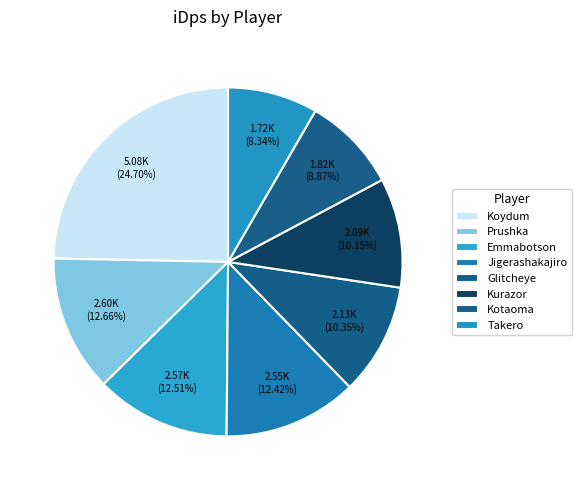

To the nearest percent, what portion does Prushka represent?

13%